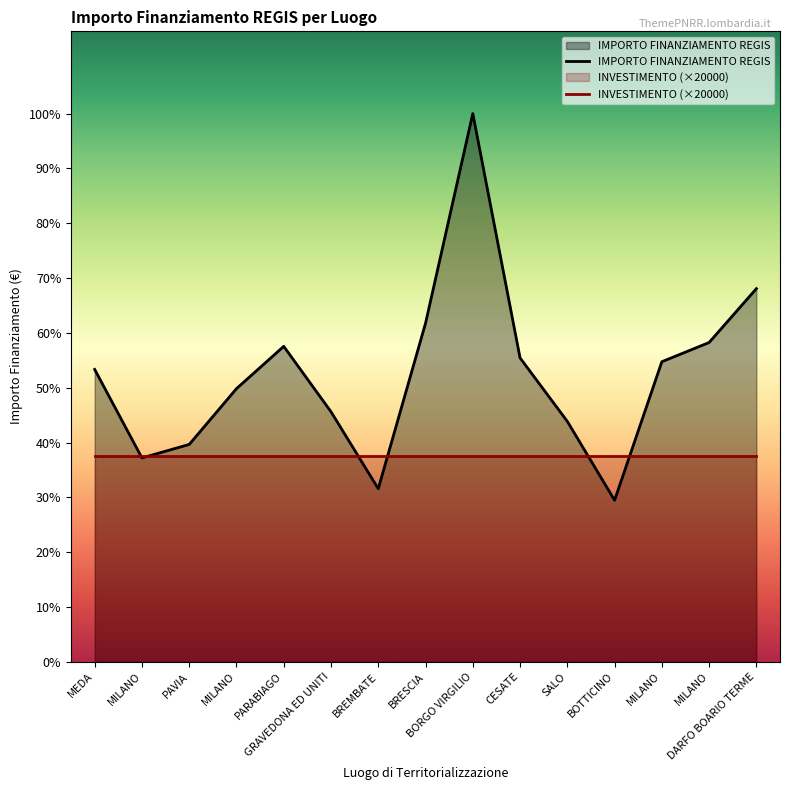

Approximately how many times larger is the value at MEDA compared to CESATE?

1.0